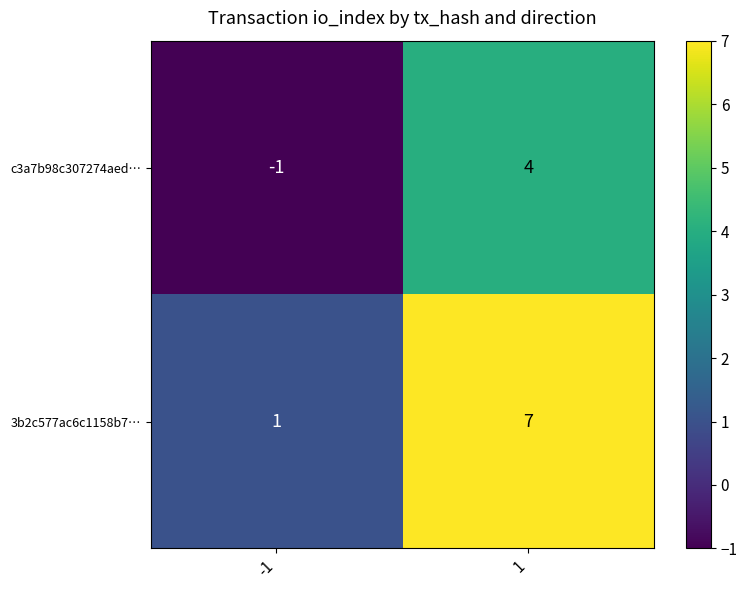

Which series has the widest spread of values?

3b2c577ac6c1158b7…